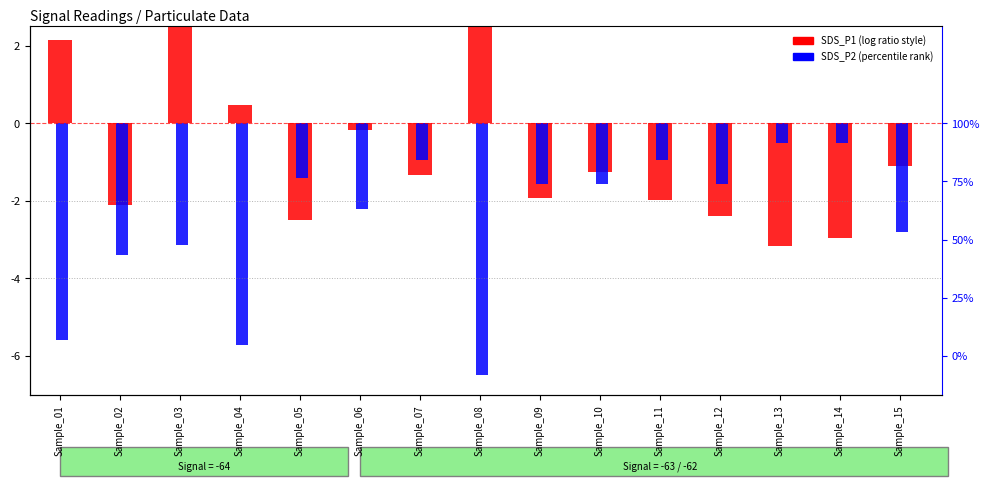

List the series in order of their overall mean, highest first.

SDS_P1 (normalized), SDS_P2 (normalized)